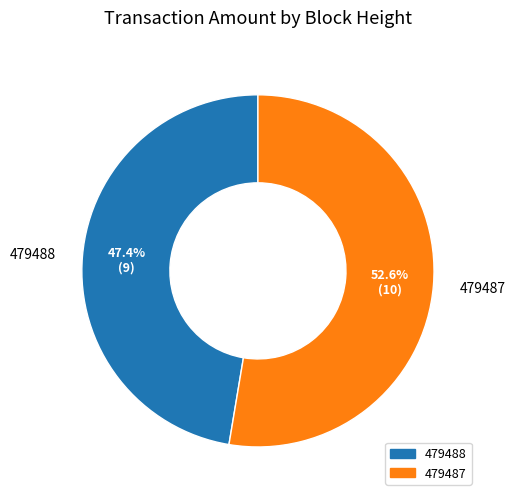

Which slice is the largest?

479487